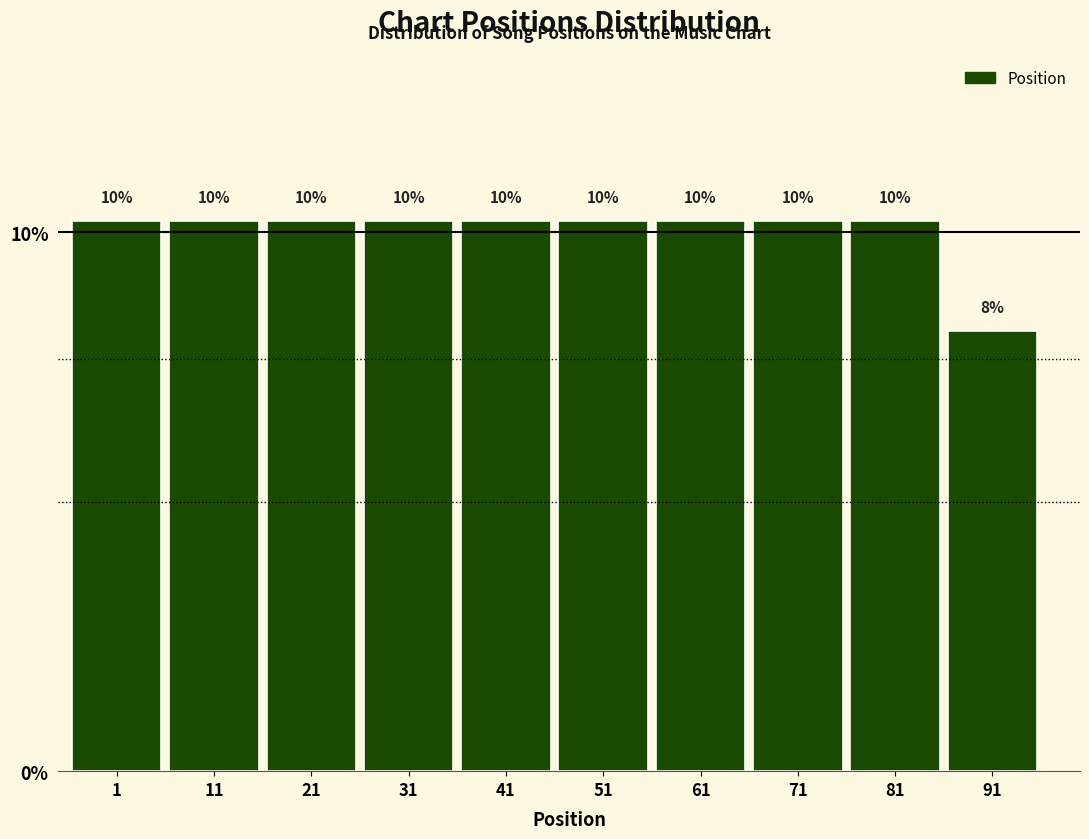

Does the chart contain any negative values?

No